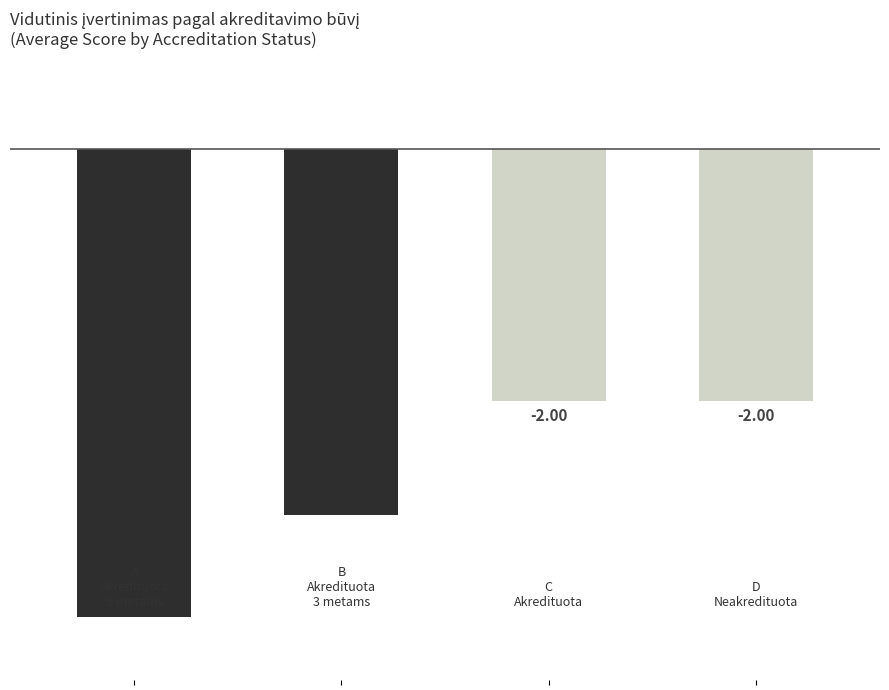

What is the sum of all values?

-10.6